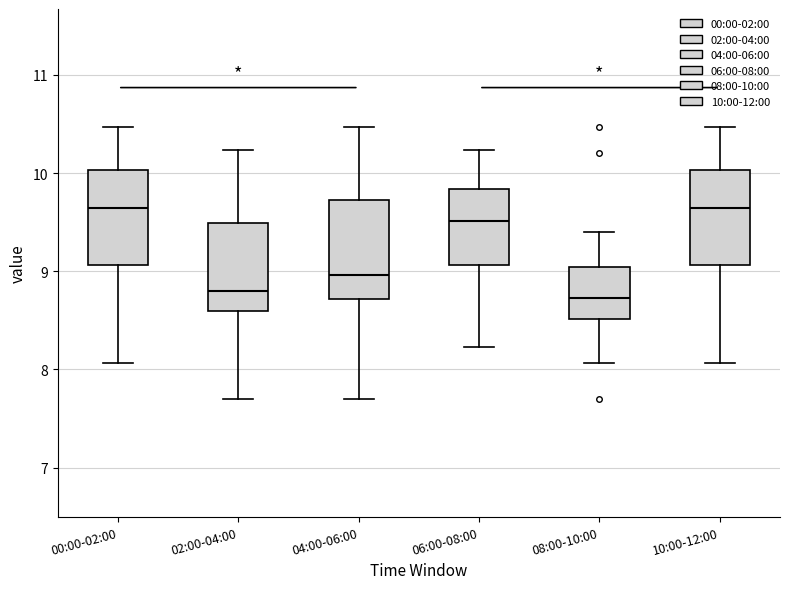

Reading left to right, transcribe this box plot: for each box, give where its median line is, the range the box spans, and where its two whiskers end, as read against the y-axis. The values are not printed on the chart, so give them approximately, as read against the axis.

00:00-02:00: median 9.6, box 9.1 to 10.0, whiskers 8.1 to 10.5
02:00-04:00: median 8.8, box 8.6 to 9.5, whiskers 7.7 to 10.2
04:00-06:00: median 9.0, box 8.7 to 9.7, whiskers 7.7 to 10.5
06:00-08:00: median 9.5, box 9.1 to 9.8, whiskers 8.2 to 10.2
08:00-10:00: median 8.7, box 8.5 to 9.0, whiskers 8.1 to 9.4
10:00-12:00: median 9.6, box 9.1 to 10.0, whiskers 8.1 to 10.5